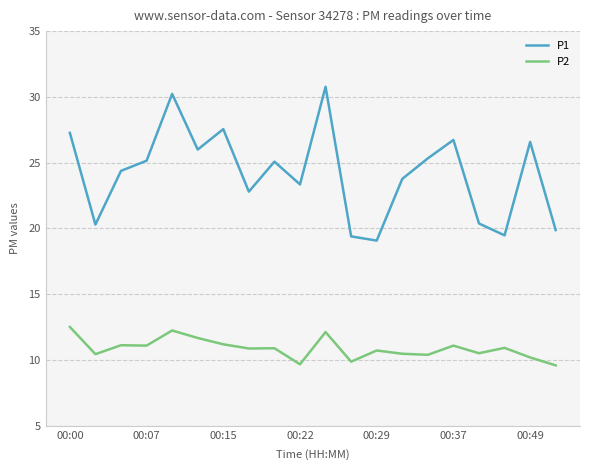

True or false: P1 and P2 intersect in this chart.

False